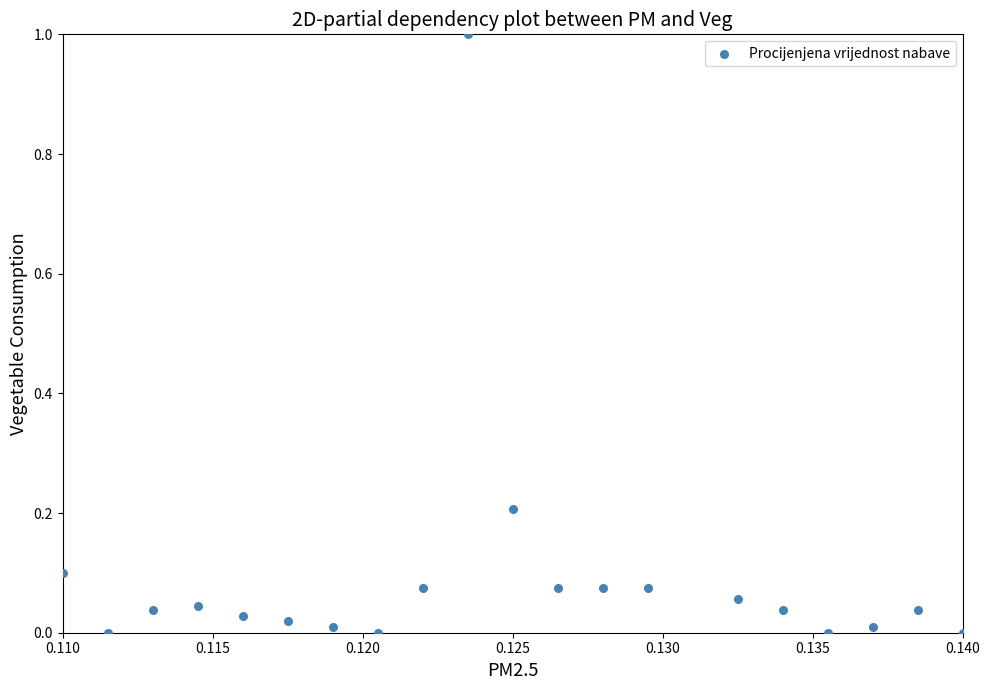

How many points are shown in the scatter plot?

20